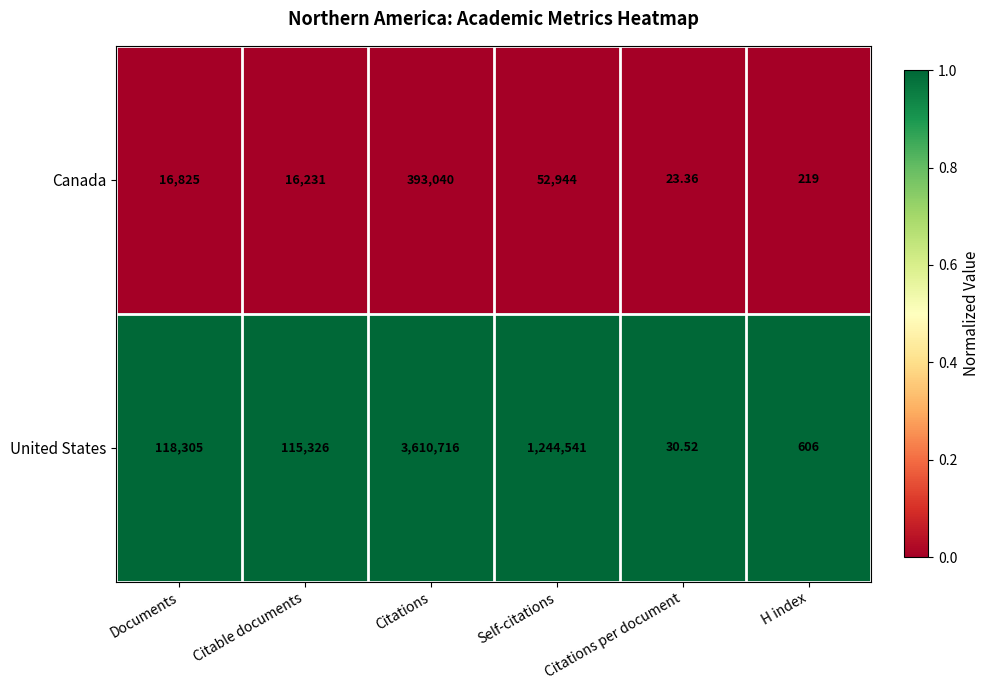

At which category is the sum across all series the highest?

Citations